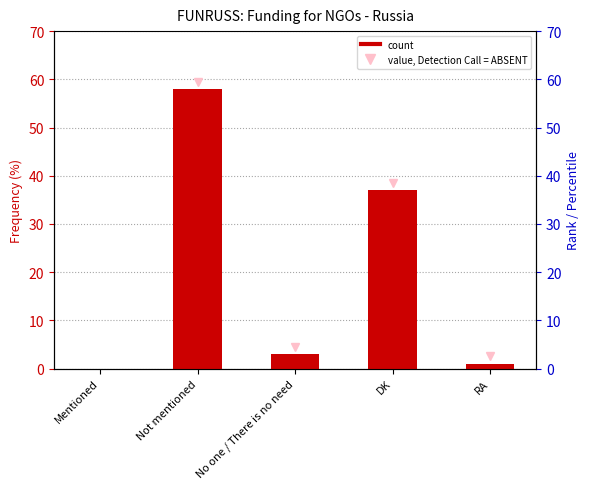

The chart shows a value of 0 at Mentioned. True or false?

True